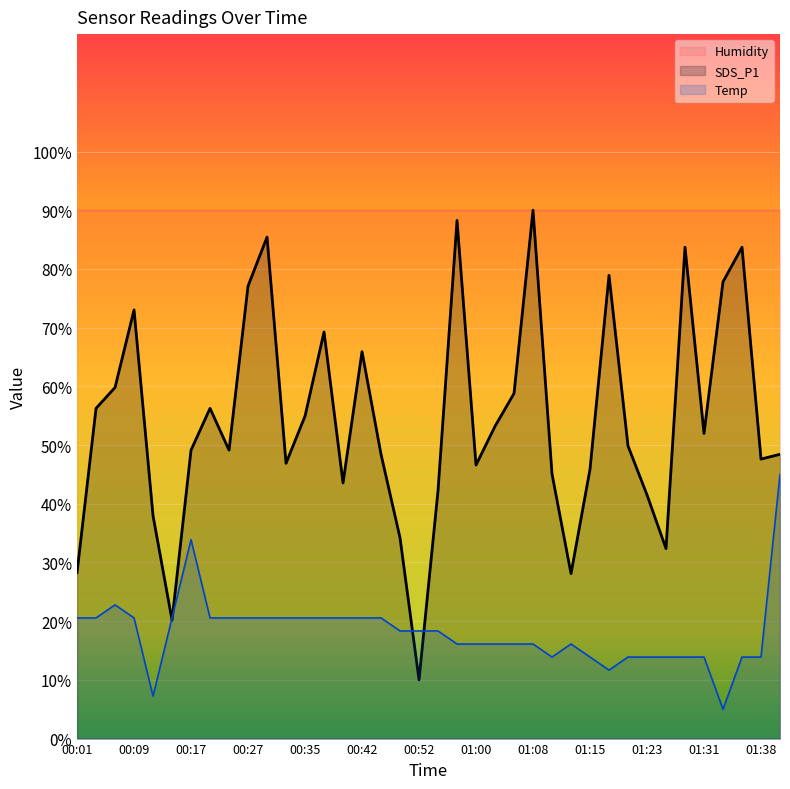

Count the number of categories in the chart.

38